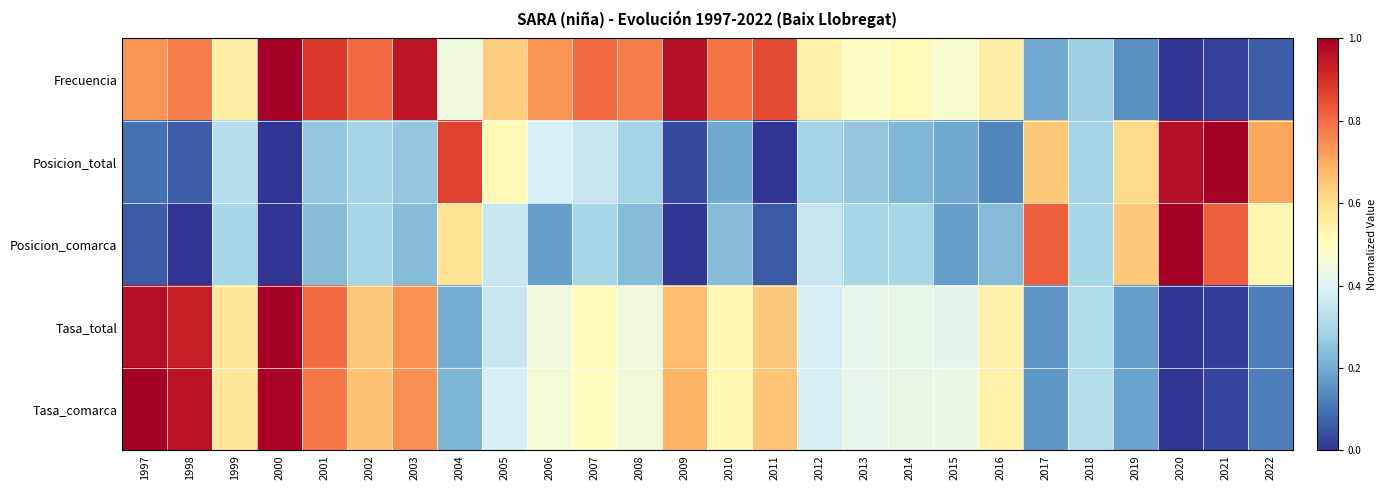

At how many categories does at least one series exceed 0?

26